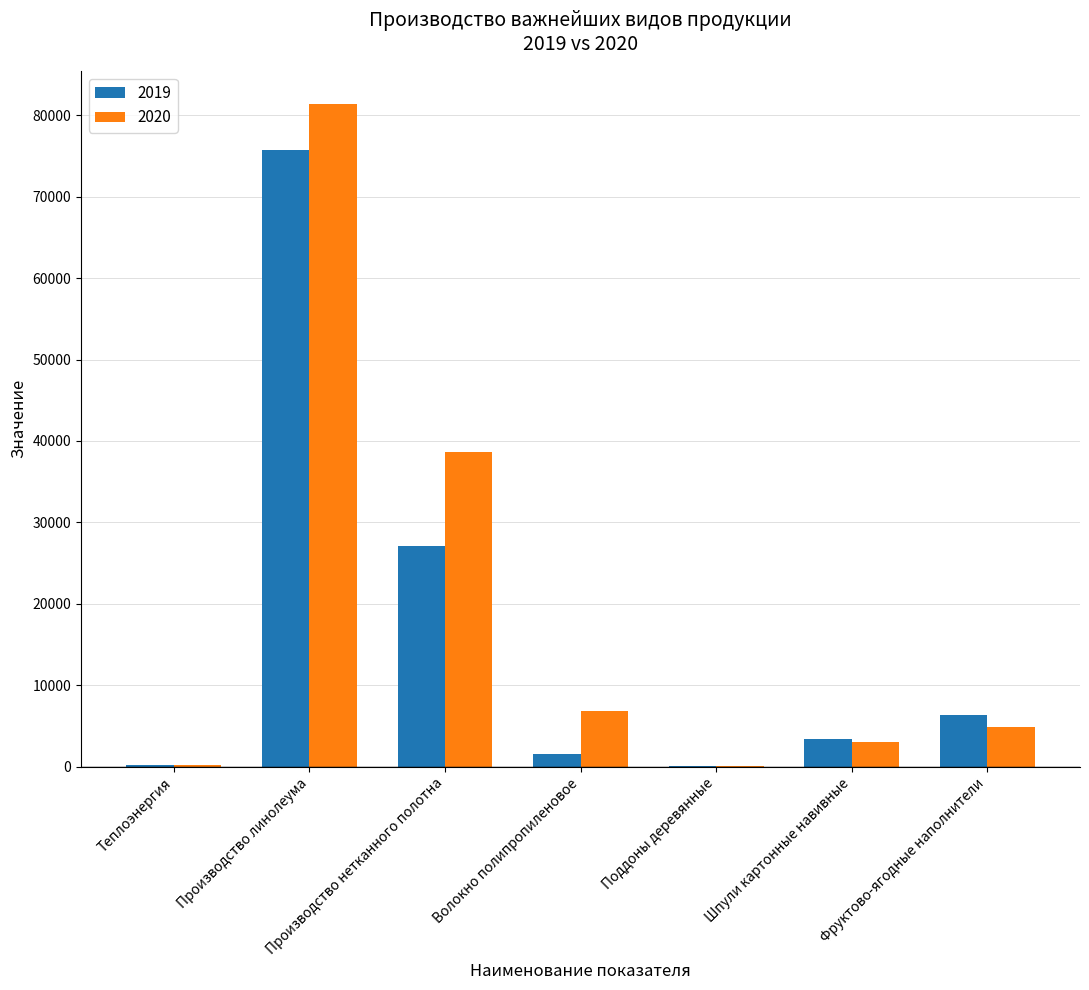

How many categories are shown in the chart?

7